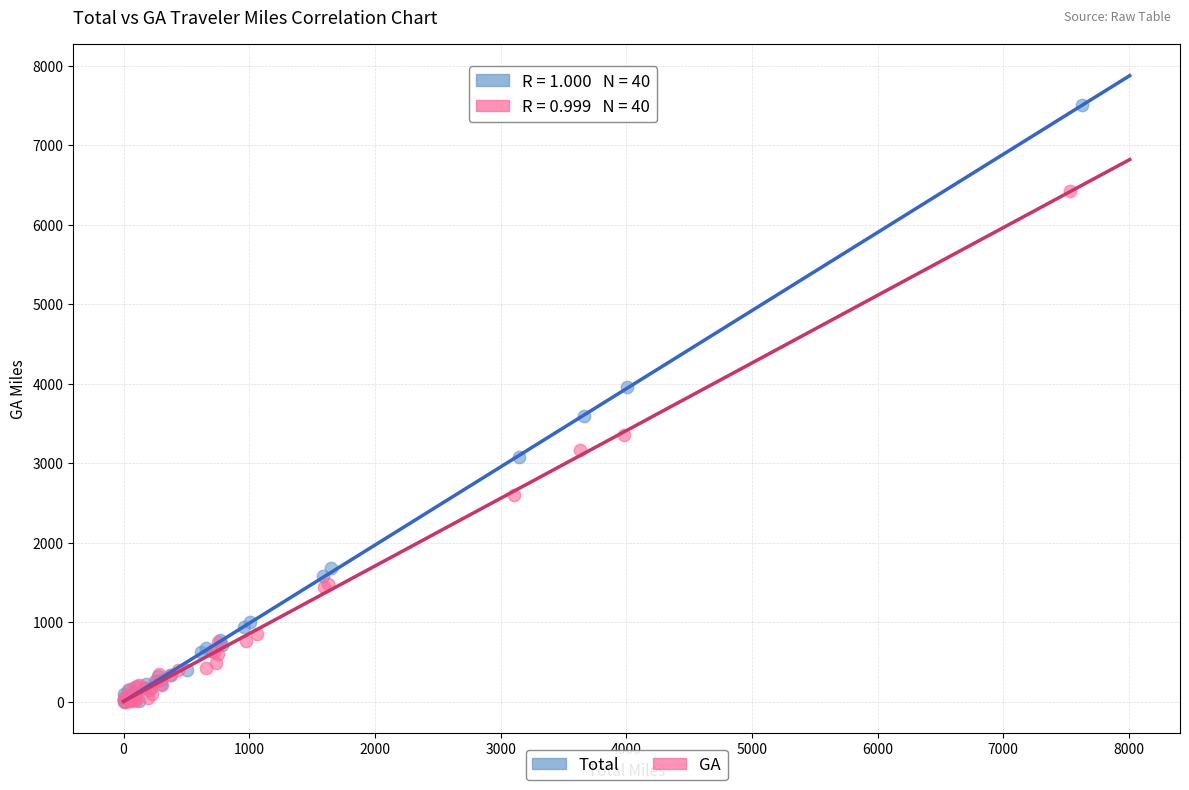

Which series contains the highest Y value?

Total